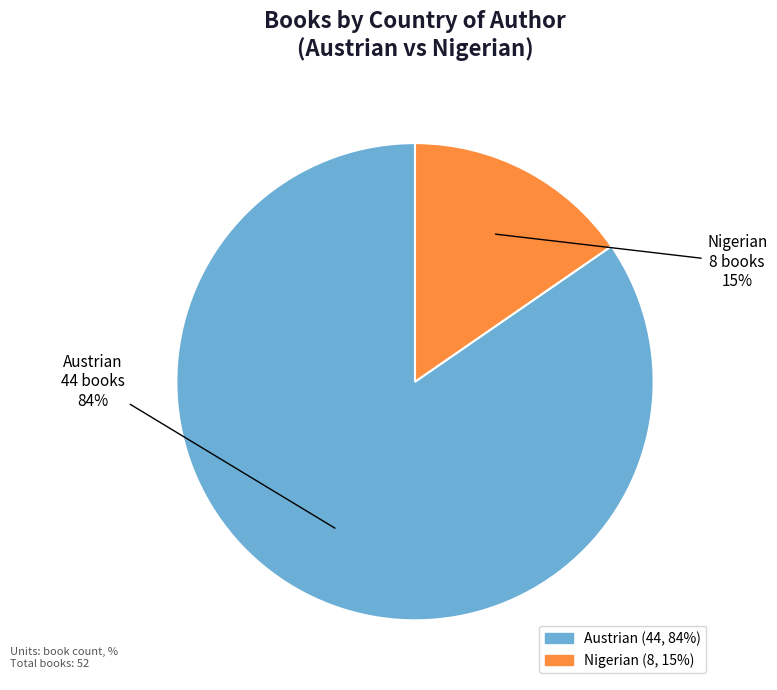

How many slices are in this pie chart?

2